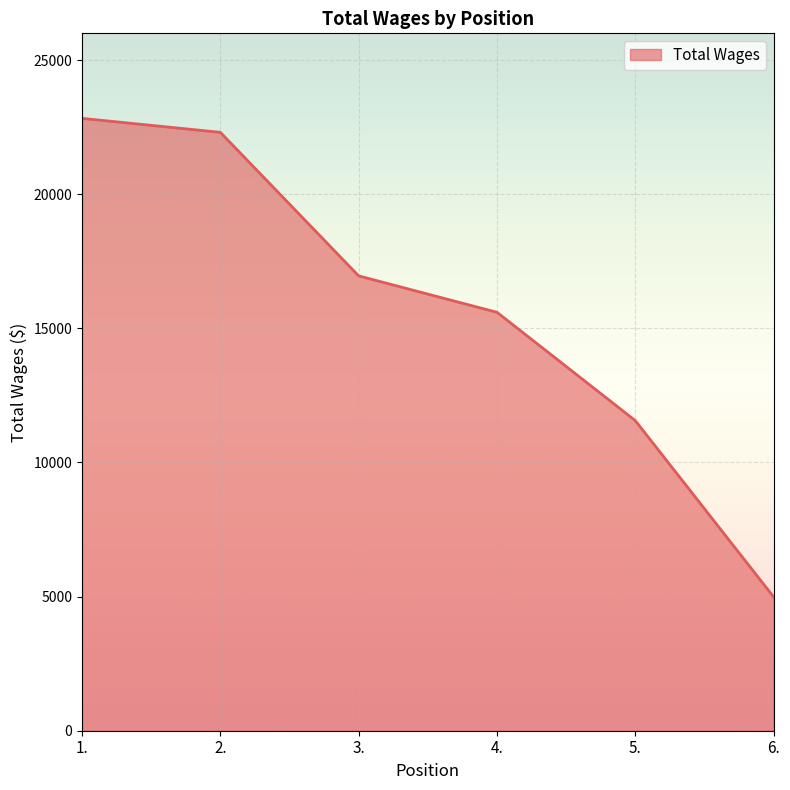

Which has a higher value, 2. or 4.?

2.